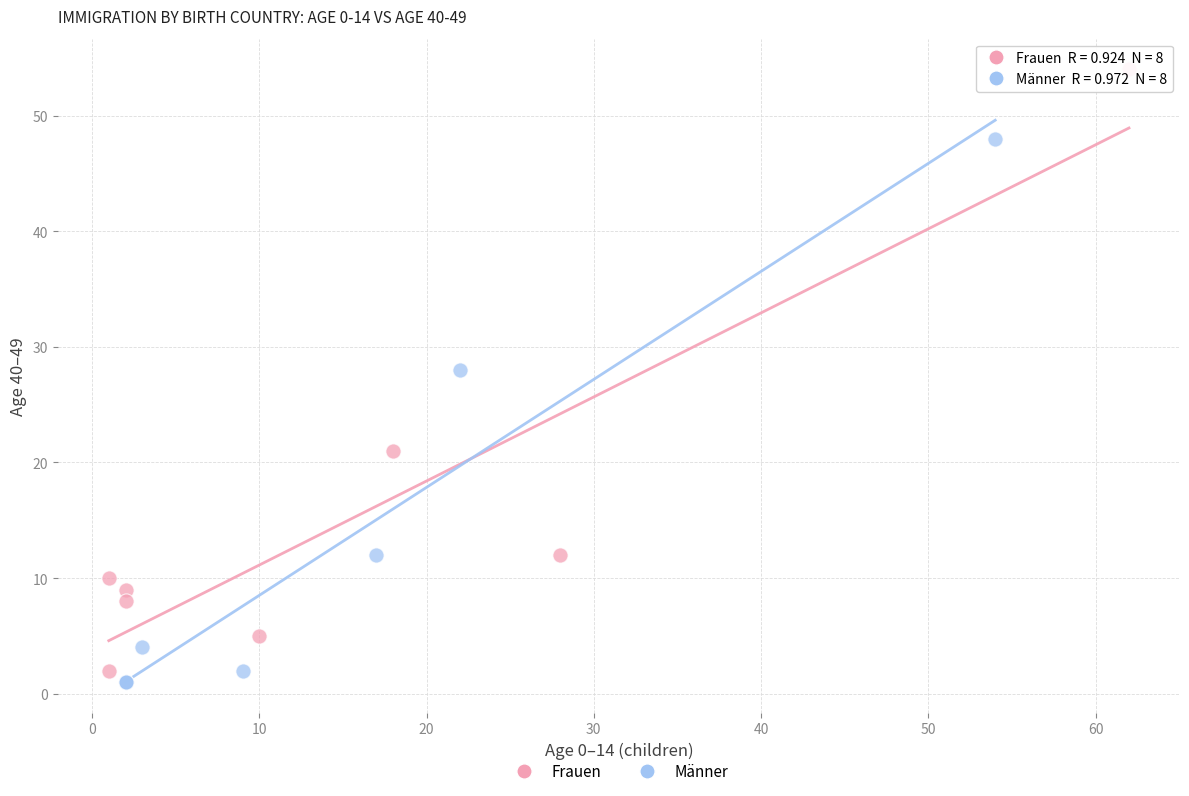

Which series has the widest spread of Y values?

Frauen